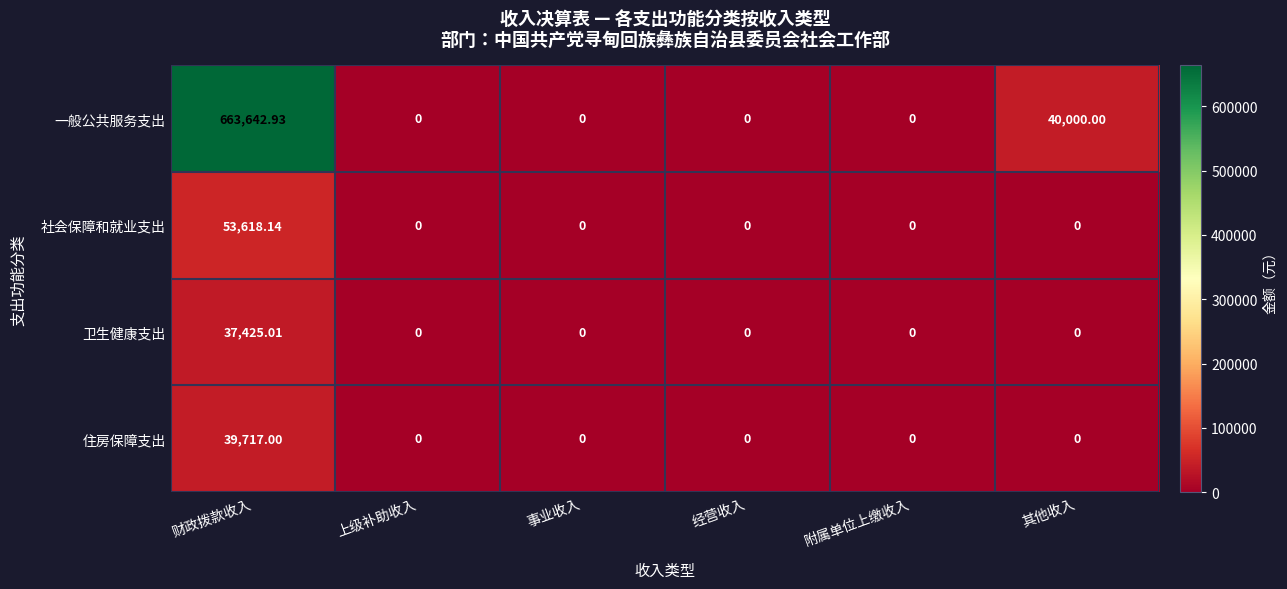

Which series changed the most between 上级补助收入 and 其他收入?

一般公共服务支出